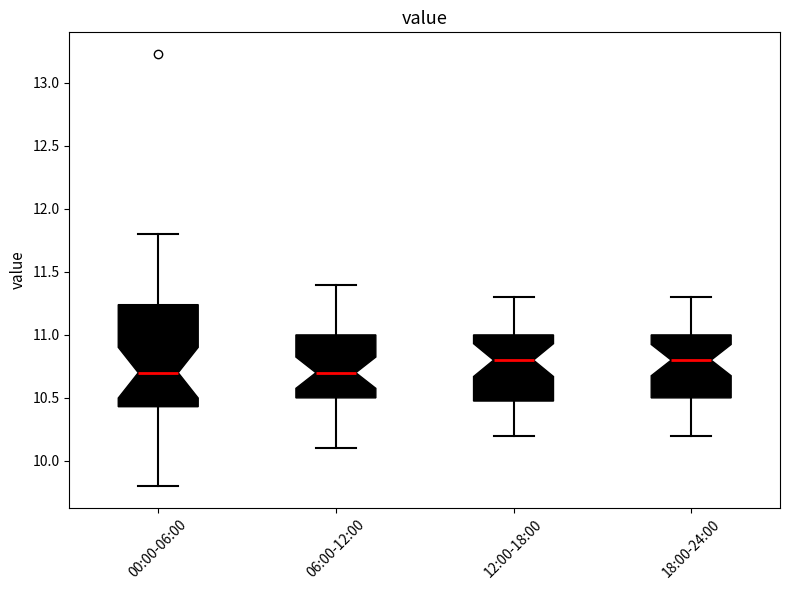

Reading left to right, read every box against the y-axis: the position of its median line, the range the box covers, and the ends of its whiskers. The values are not printed on the chart, so give them approximately, as read against the axis.

00:00-06:00: median 10.70, box 10.45 to 11.25, whiskers 9.80 to 11.80
06:00-12:00: median 10.70, box 10.50 to 11.00, whiskers 10.10 to 11.40
12:00-18:00: median 10.80, box 10.50 to 11.00, whiskers 10.20 to 11.30
18:00-24:00: median 10.80, box 10.50 to 11.00, whiskers 10.20 to 11.30